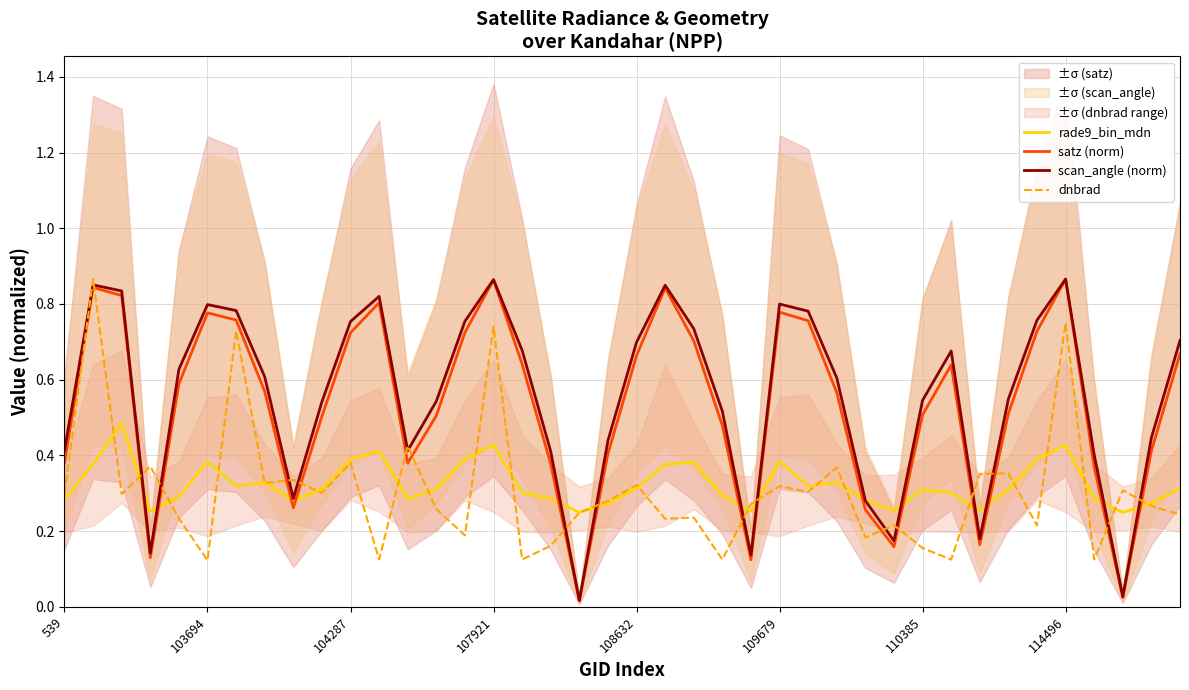

True or false: scan_angle (norm) has a value of 0.8 at 103694.

True